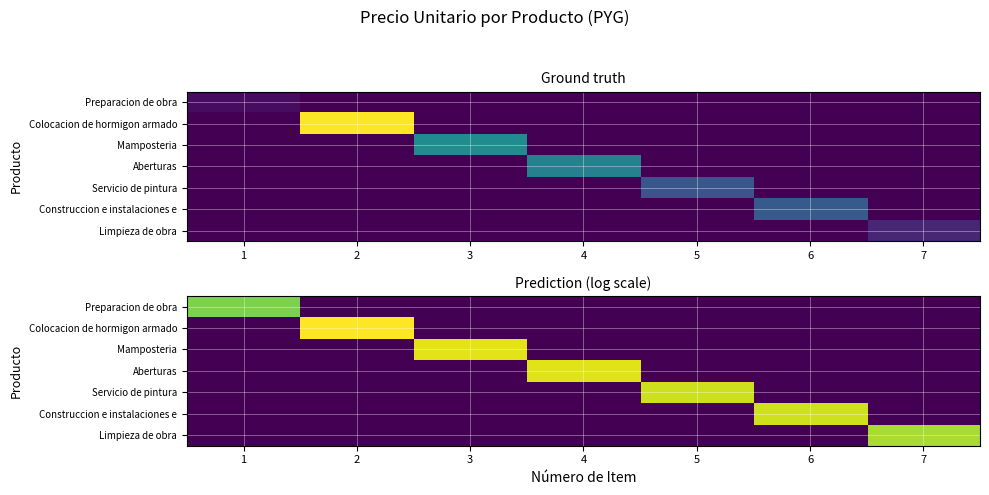

What is the total value across all series at 5?

16.1